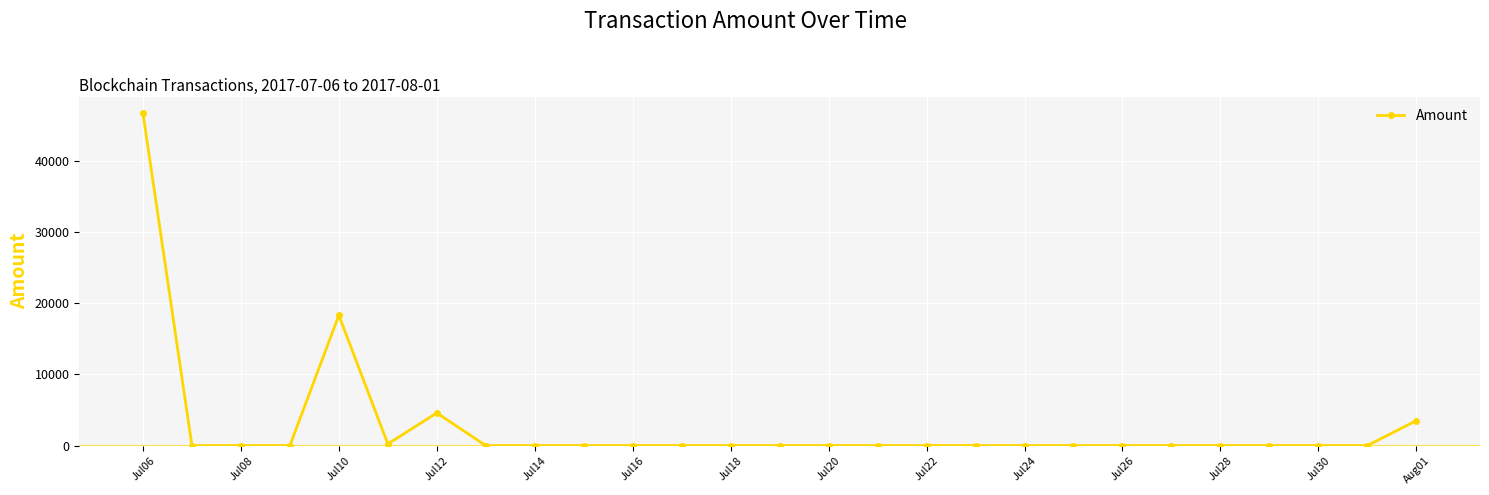

Reading right to left, transcribe all the data shown in this chart.

3511.0	0.0	0.0	0.0	0.0	0.0	0.0	0.0	0.0	0.0	0.0	0.0	0.0	0.0	0.0	0.0	0.0	0.0	0.0	0.0	4590.0	230.1	18325.0	0.0	0.0	0.0	46750.0